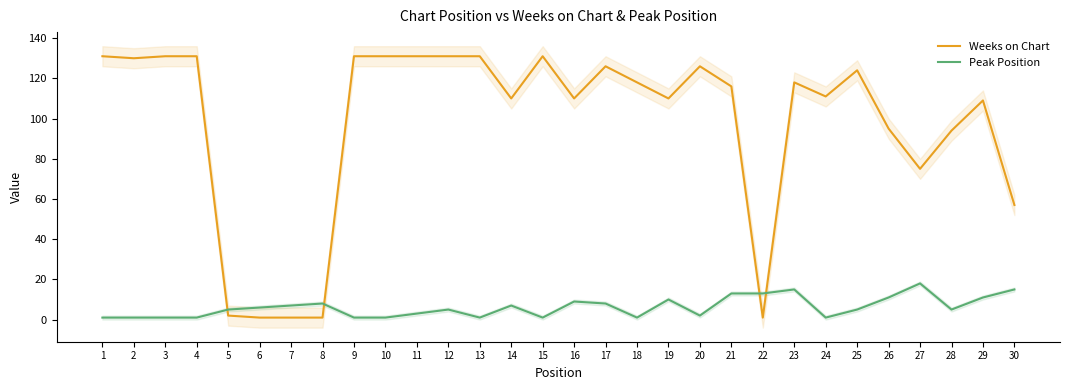

What is the minimum value for Peak Position?

1